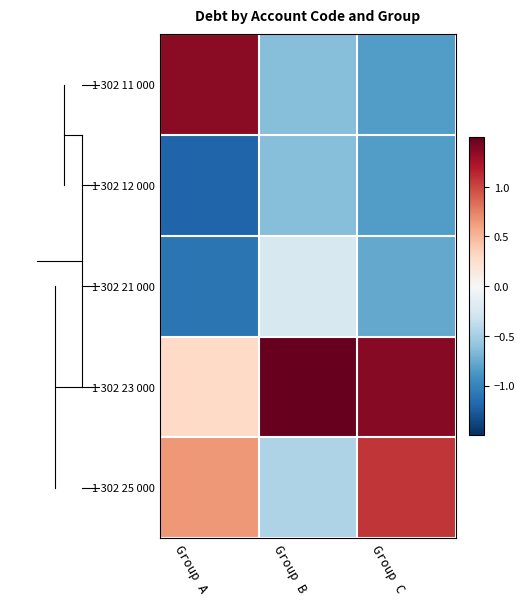

Which series changed the most between Group A and Group C?

1 302 11 000